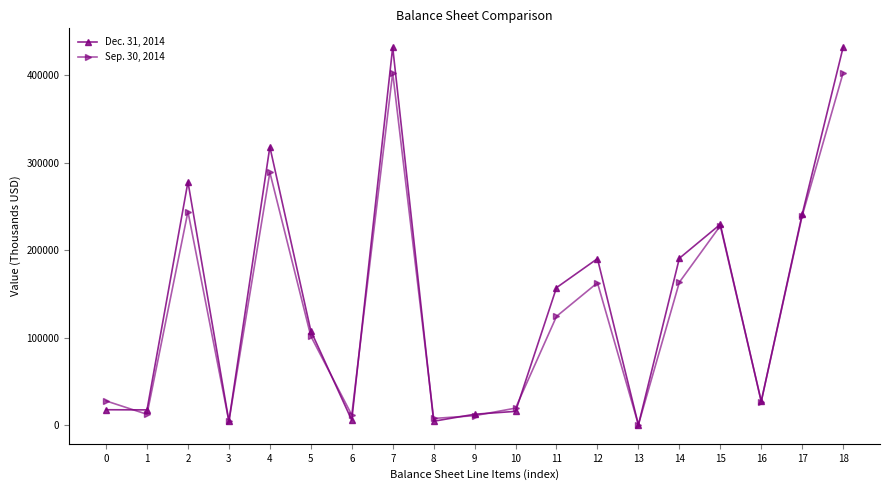

True or false: Sep. 30, 2014 has more than 2 points higher than both neighbors.

True